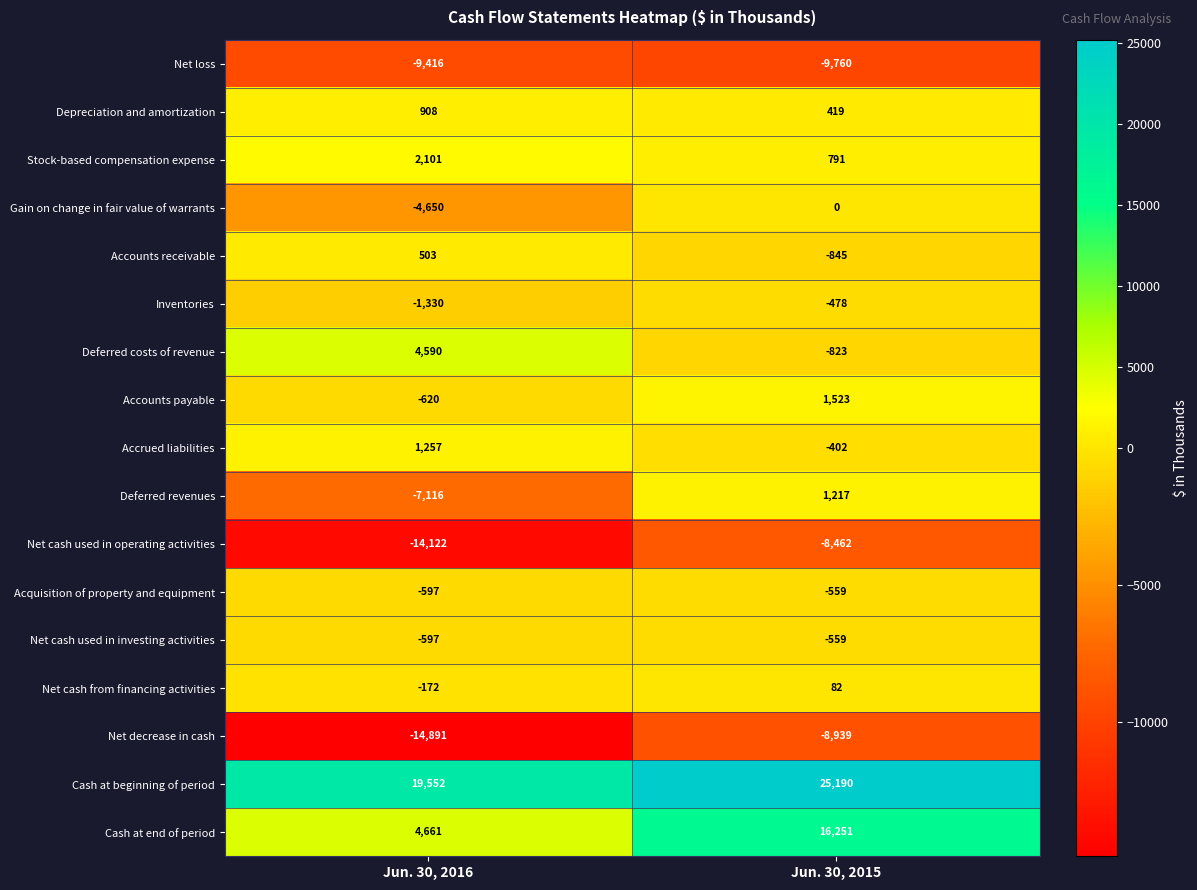

The Depreciation and amortization series shows 593 at Jun. 30, 2015. True or false?

False